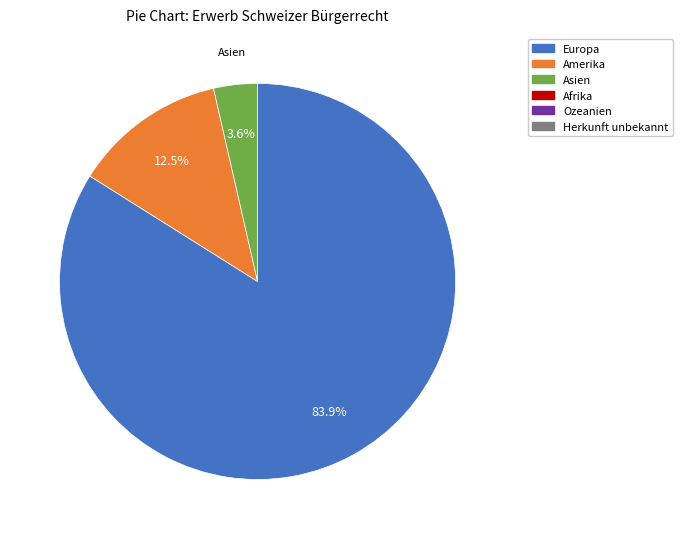

To the nearest percent, what is the difference between the largest and smallest slice percentages?

80%